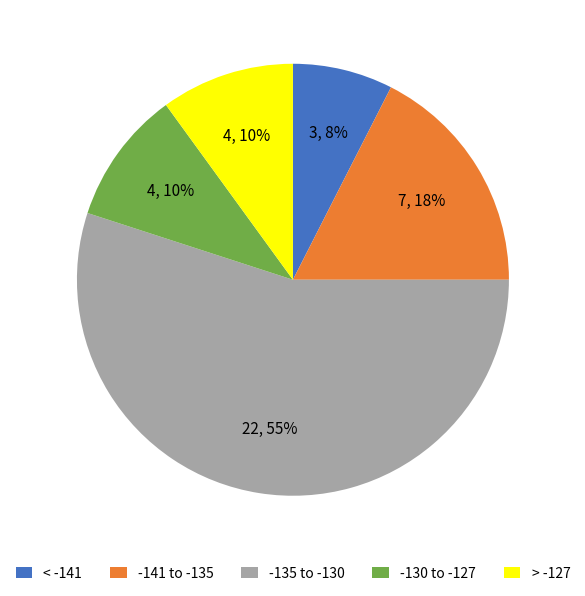

To the nearest percent, what is the difference between the -130 to -127 and < -141 slice percentages?

3%